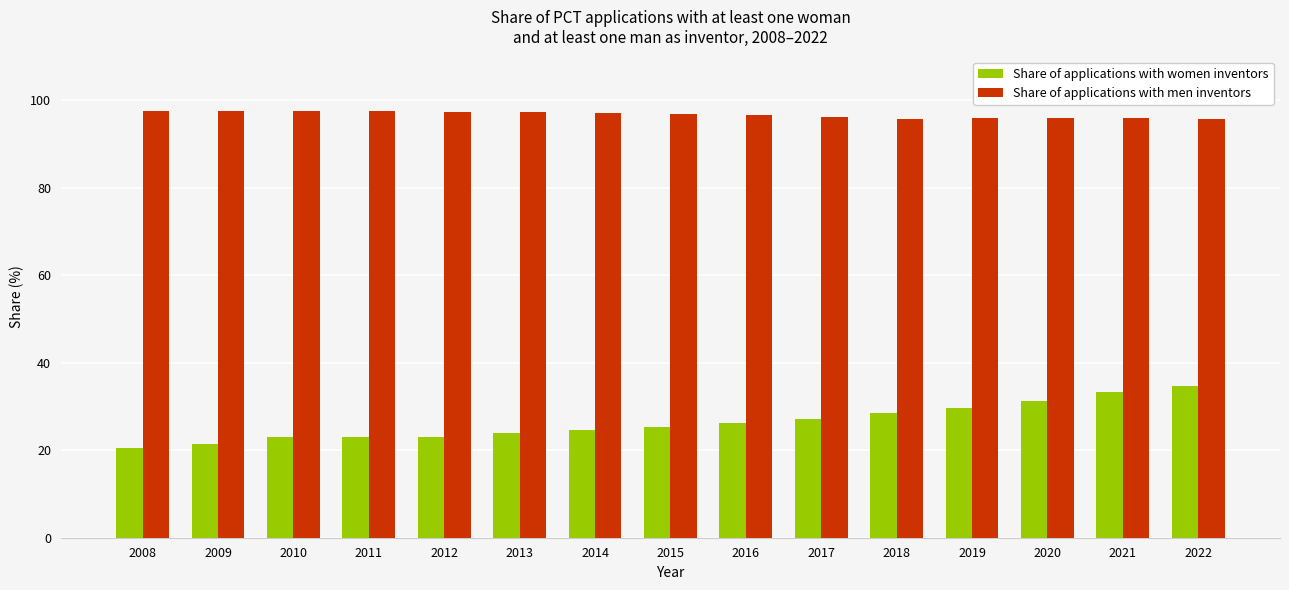

What is the smallest value displayed?

20.6